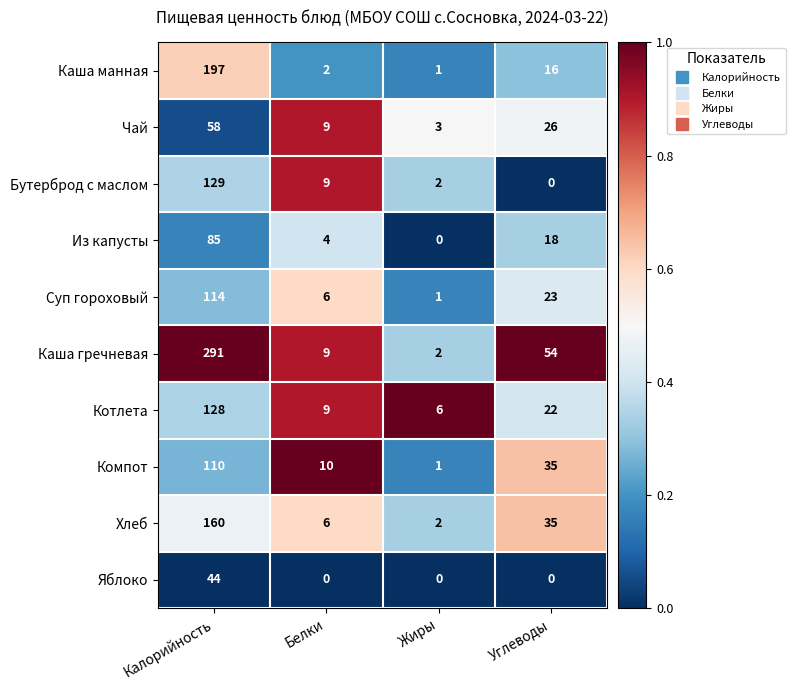

The Из капусты series shows 4 at Белки. True or false?

True